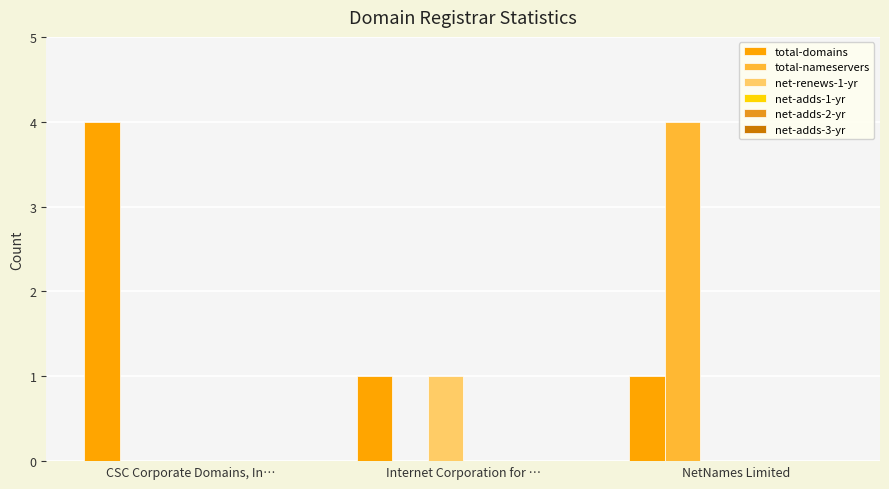

Between CSC Corporate Domains, In… and NetNames Limited, which series saw the biggest shift?

total-nameservers